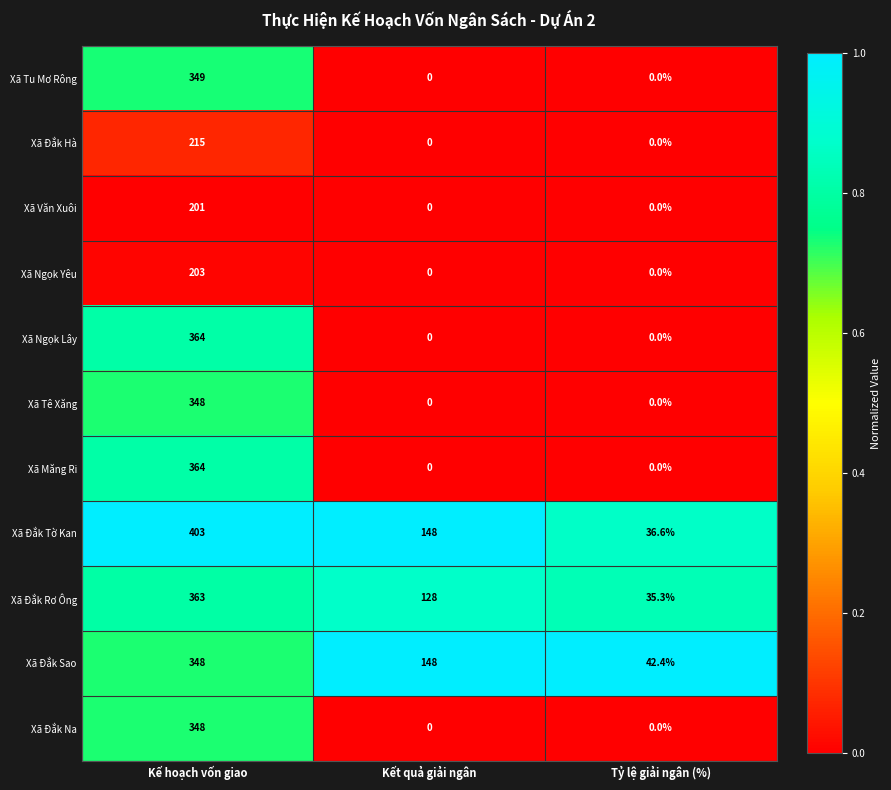

What is the spread (max minus min) of values at Kết quả giải ngân?

148.0